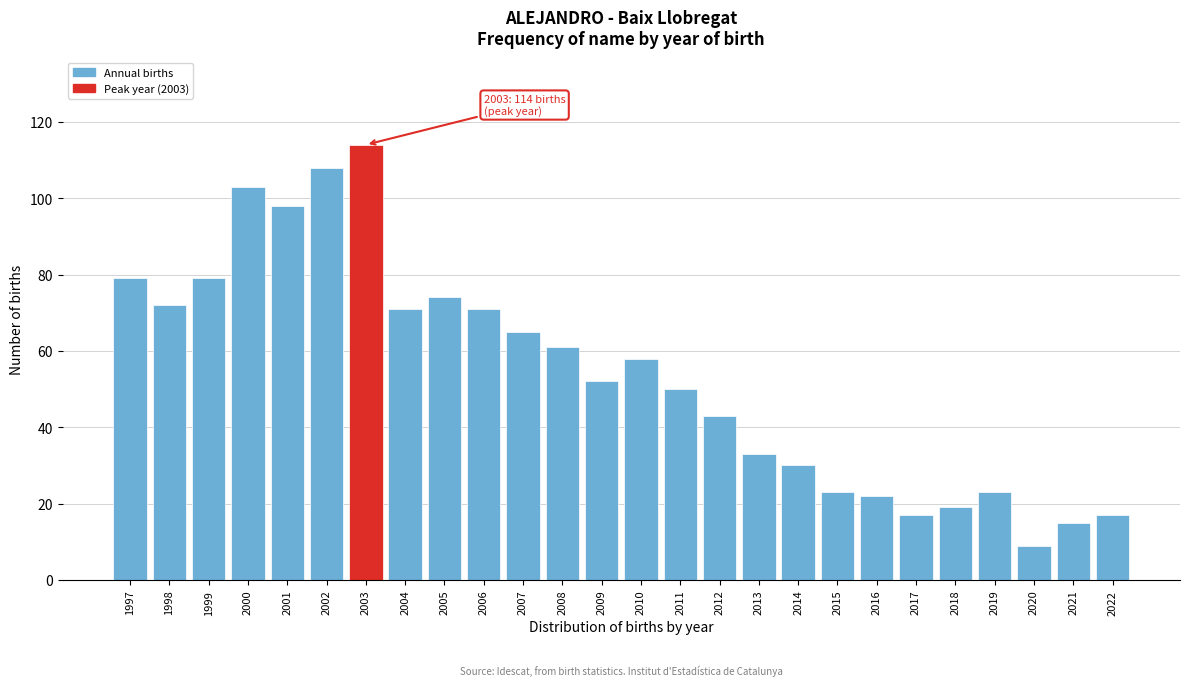

Reading right to left, what are all the values shown in this chart?

17	15	9	23	19	17	22	23	30	33	43	50	58	52	61	65	71	74	71	114	108	98	103	79	72	79